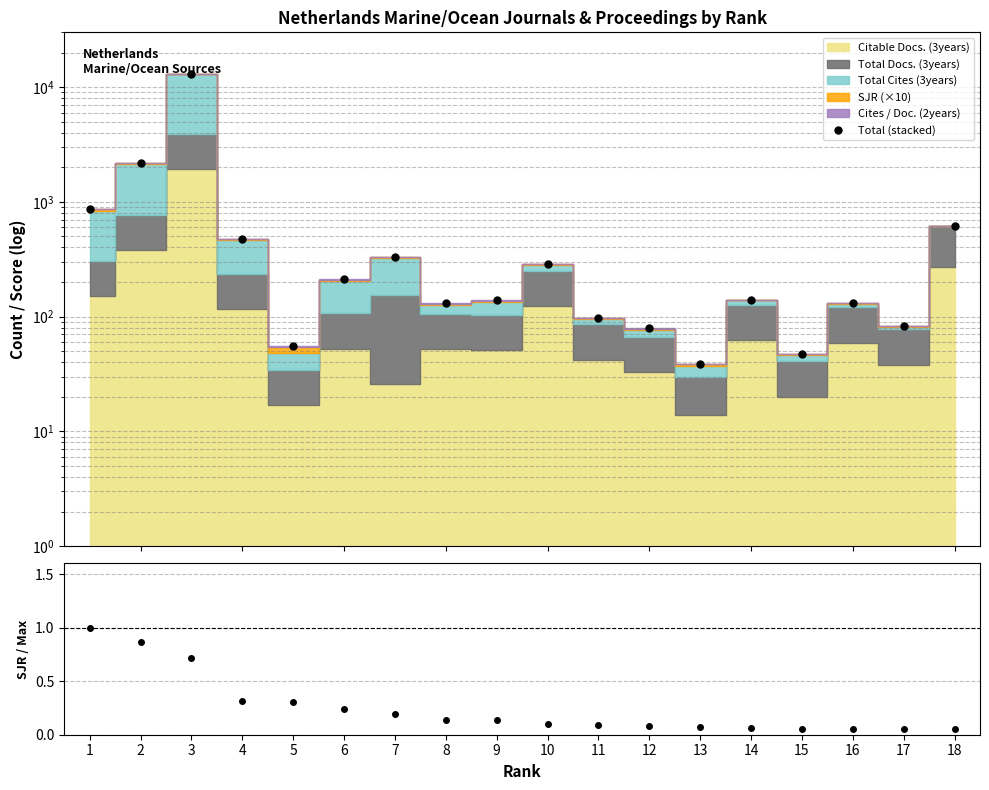

What is the average value of the SJR / max(SJR) series?

0.3